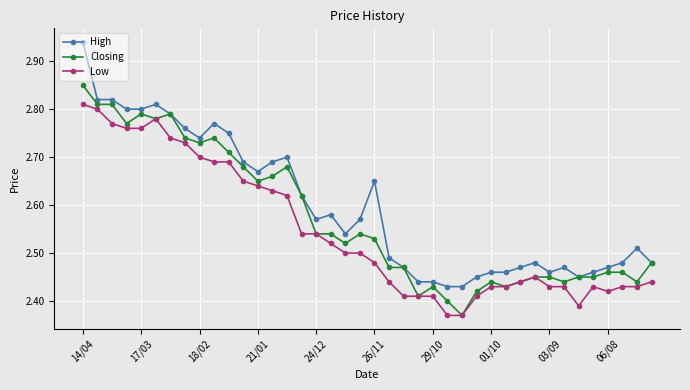

True or false: Low has more than 1 points higher than both neighbors.

True